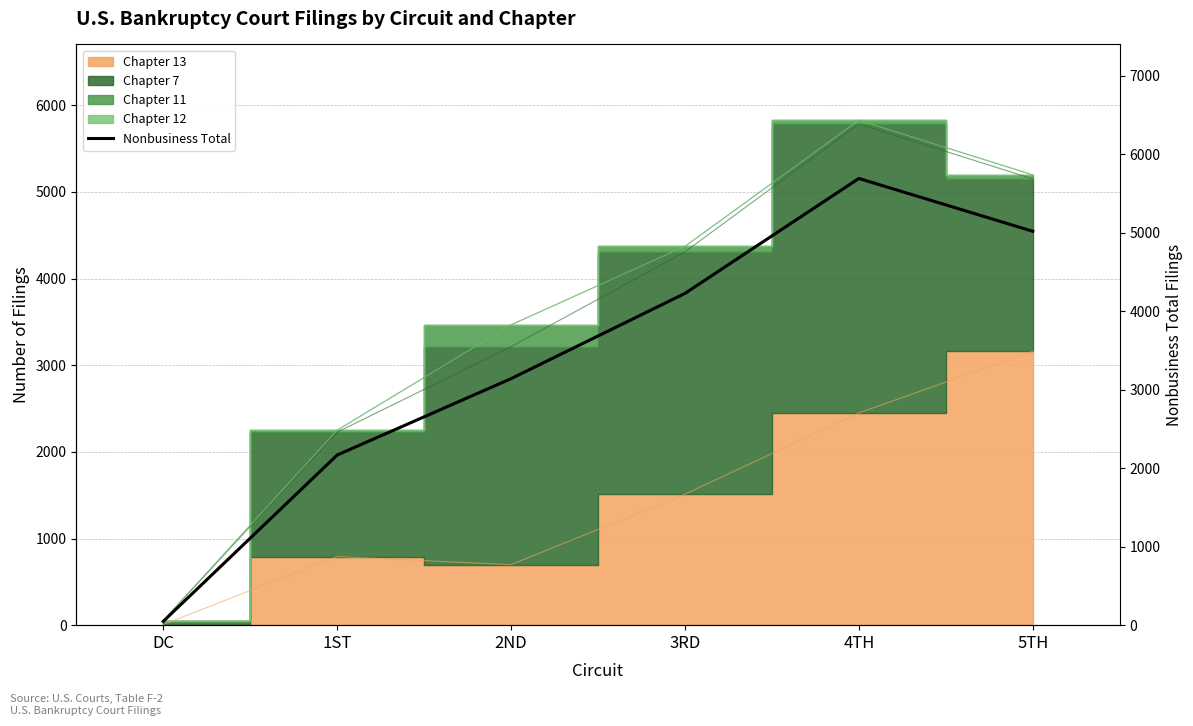

At which category does the chart reach its peak across all series?

4TH